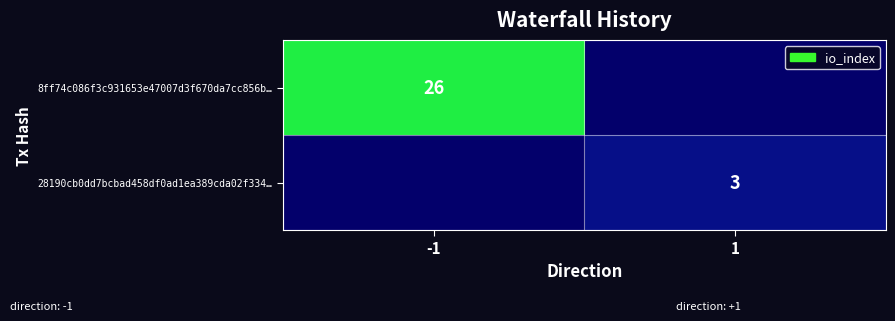

Is it true that 8ff74c086f3c931653e47007d3f670da7cc856b… equals 26 at -1?

True